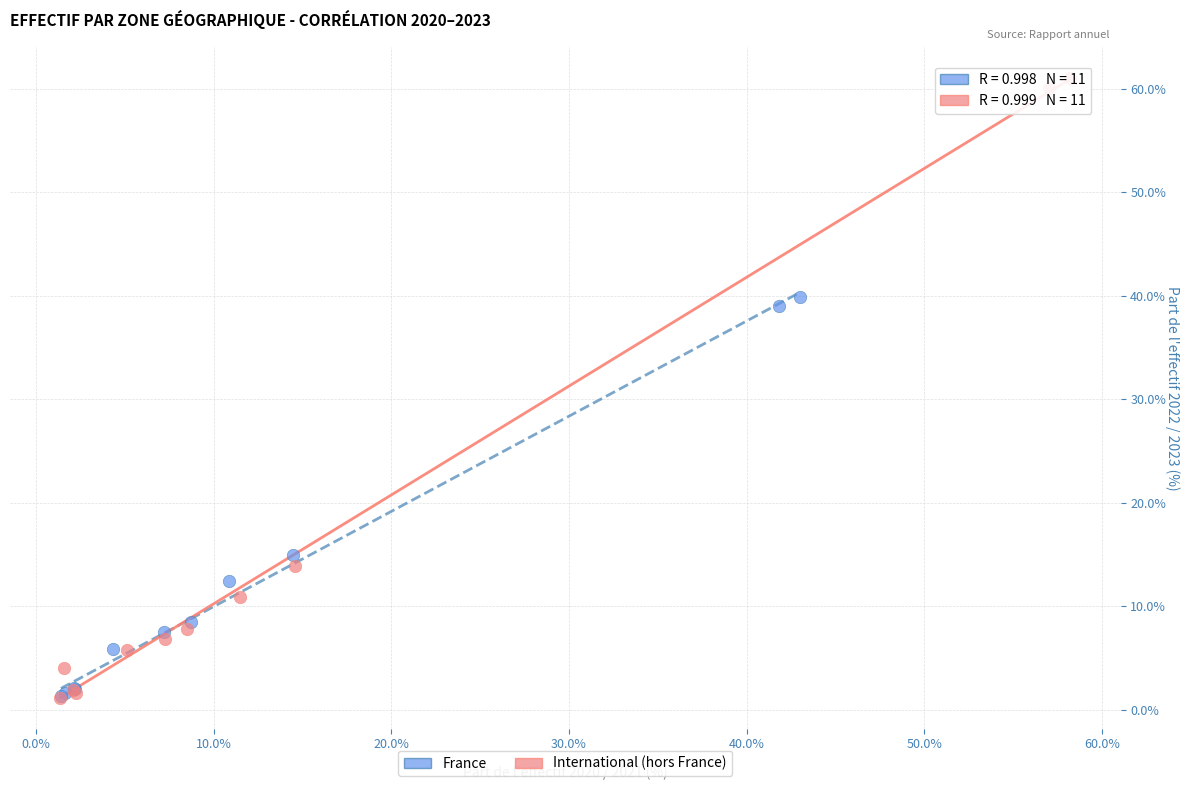

Which series reaches the maximum Y coordinate?

International (hors France)